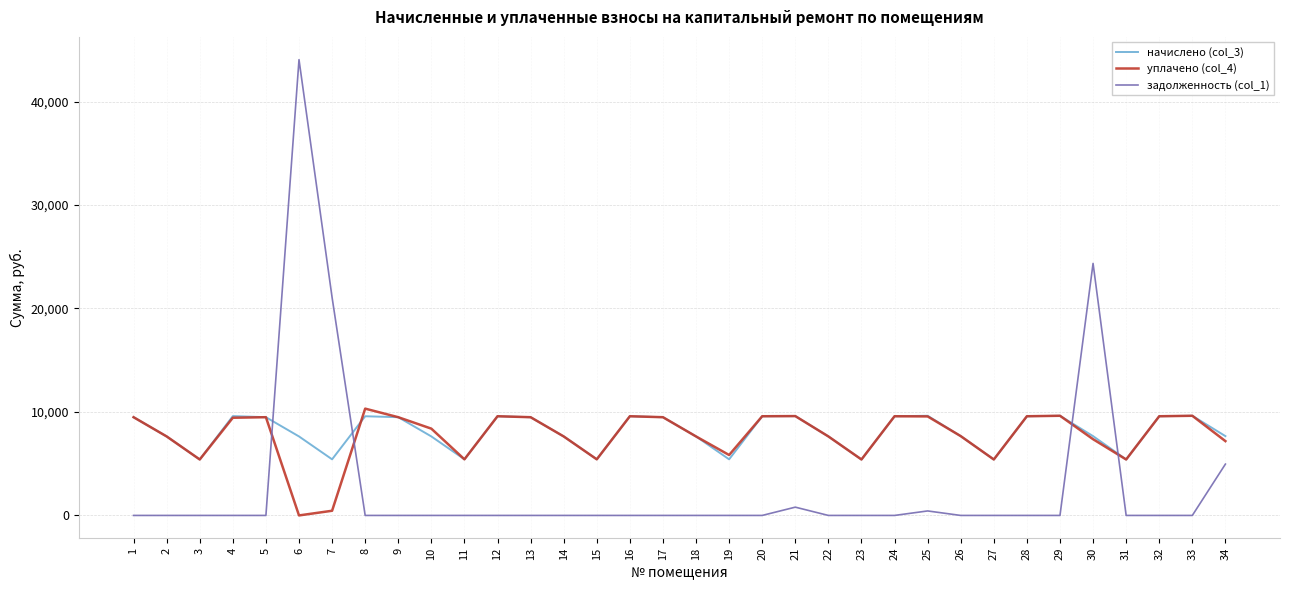

What is the total value across all series at 5?

18985.0